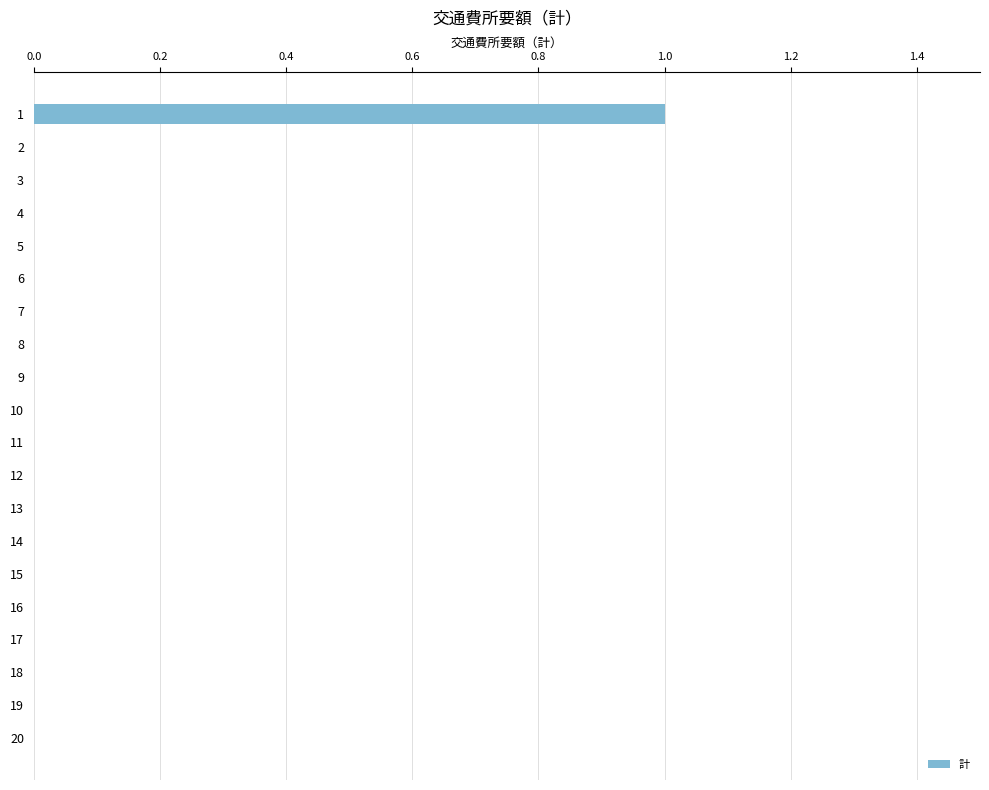

What is the sum of all values?

1